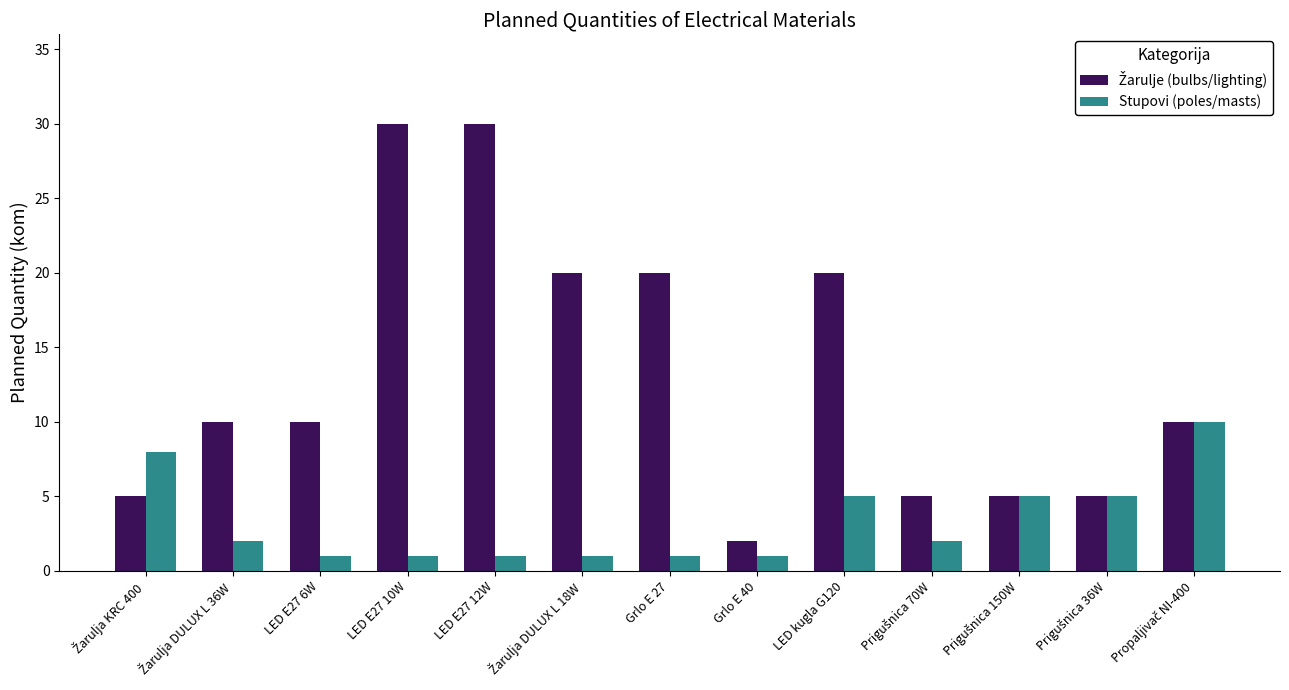

What is the average value of the Stupovi (poles/masts) series?

3